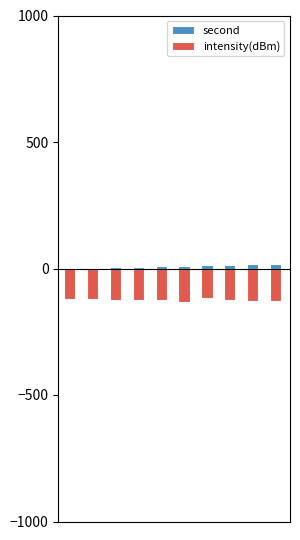

At which label is intensity(dBm) closest to -124?

14